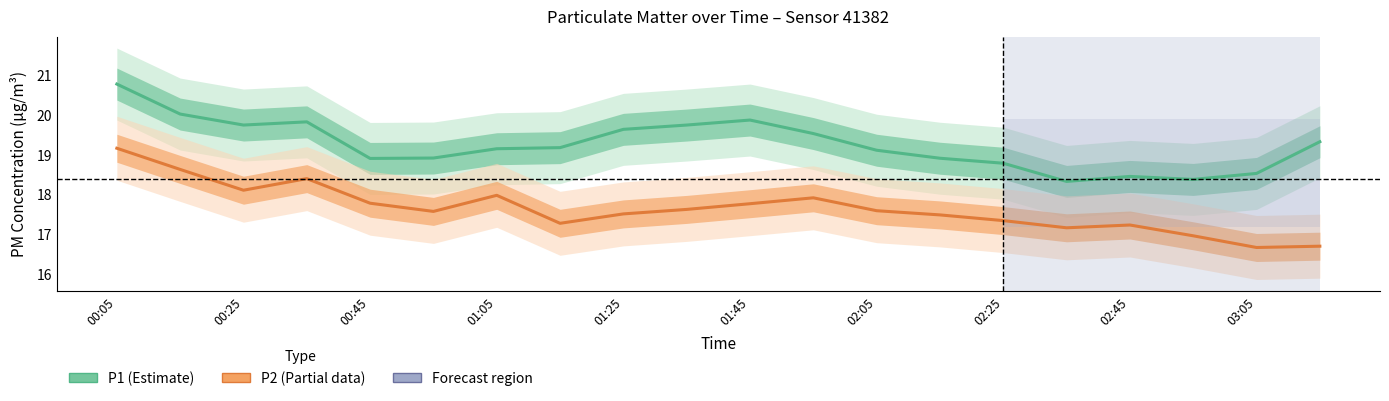

True or false: P1 (Estimate) and P2 (Partial) cross at least once.

False